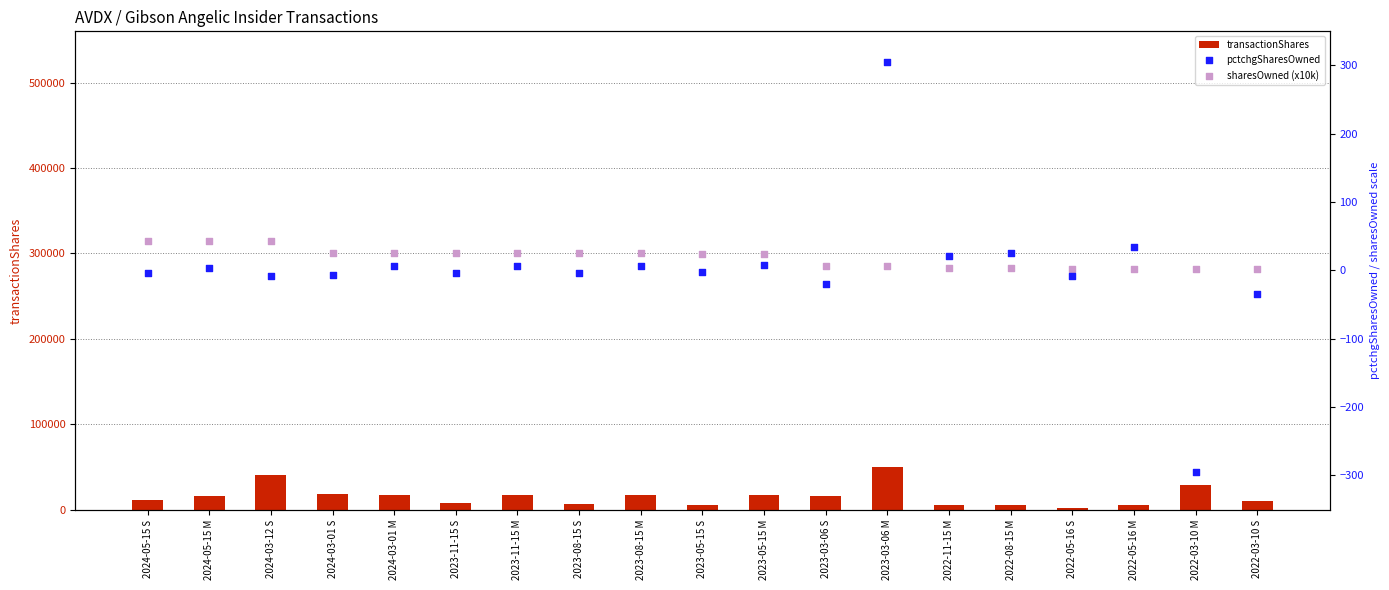

Which series contains the highest Y value?

transactionShares